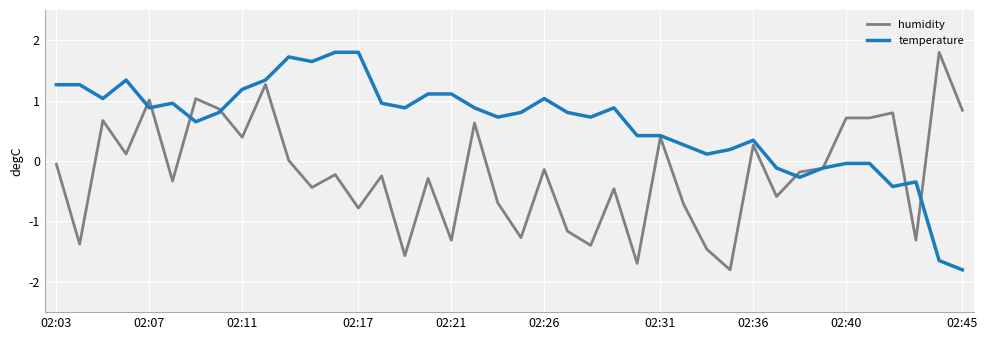

Which series has the largest total across all categories?

temperature